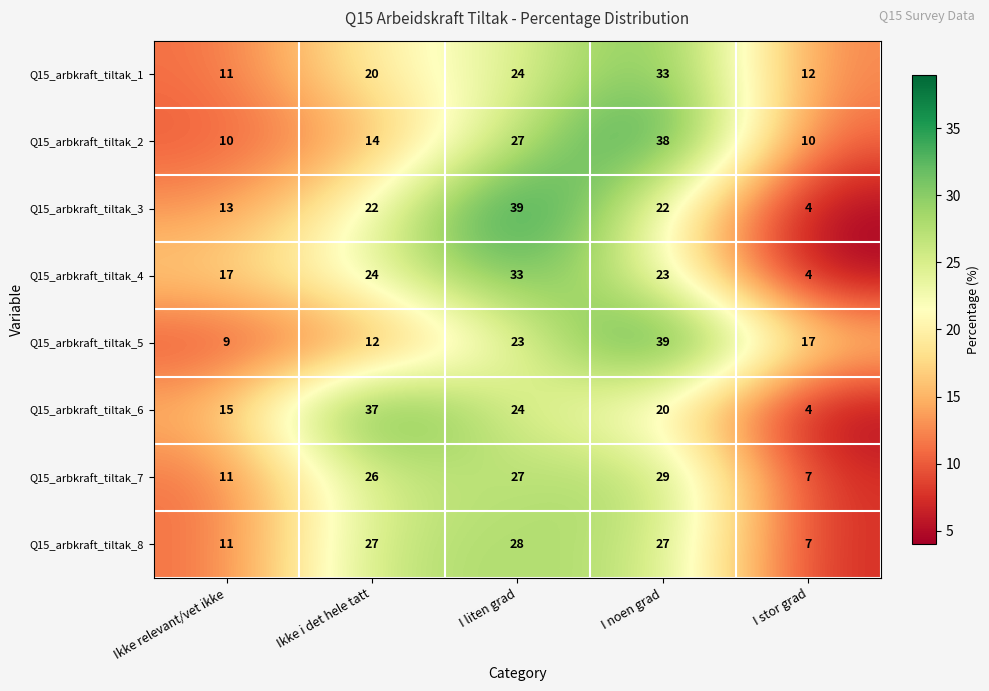

List the labels in order of Q15_arbkraft_tiltak_6 value, smallest first.

I stor grad, Ikke relevant/vet ikke, I noen grad, I liten grad, Ikke i det hele tatt